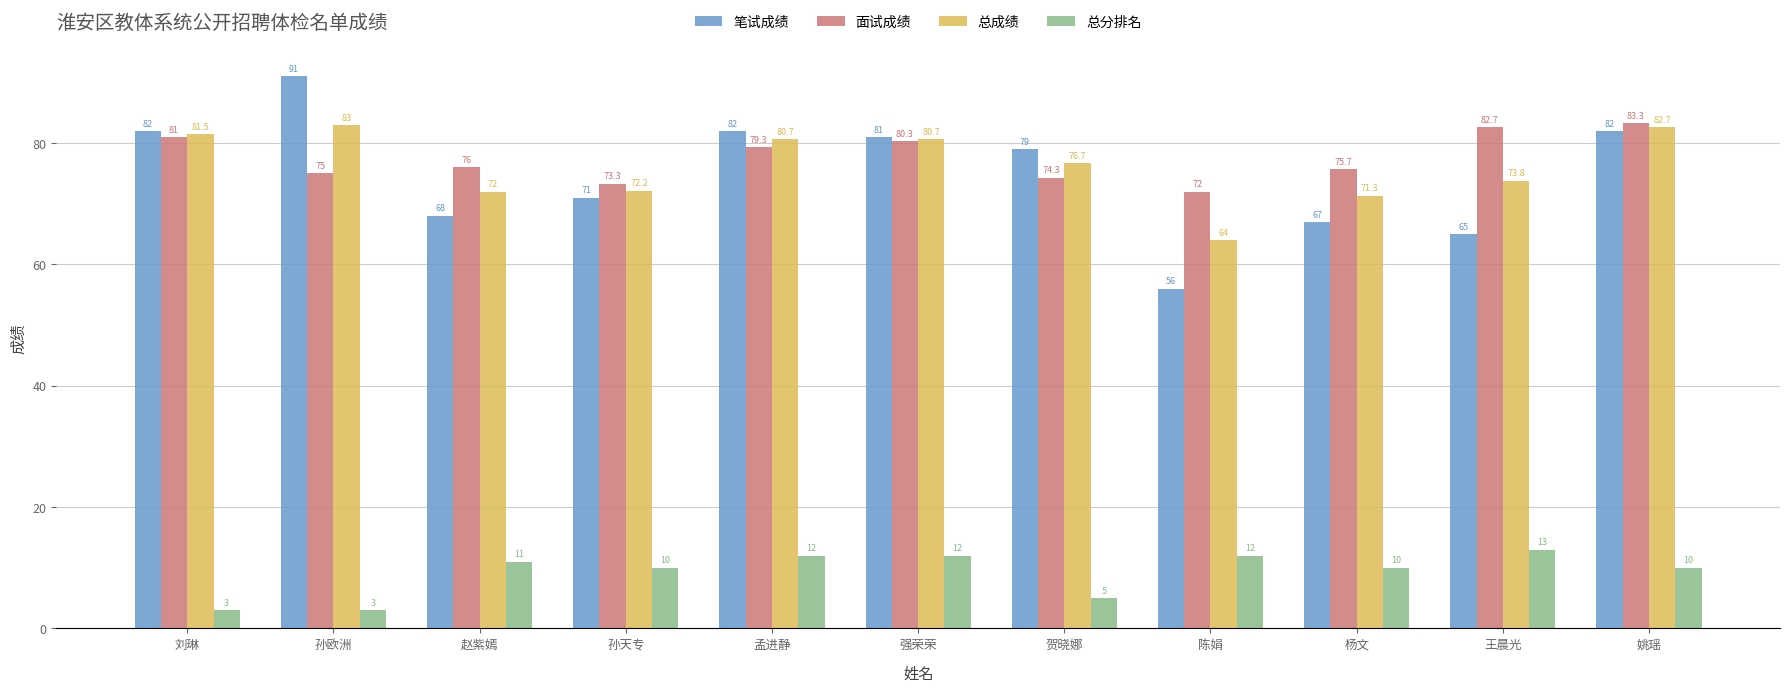

Reading left to right, extract all data points from this chart.

笔试成绩: 刘琳=82.0	孙欧洲=91.0	赵紫嫣=68.0	孙天专=71.0	孟进静=82.0	强荣荣=81.0	贺晓娜=79.0	陈娟=56.0	杨文=67.0	王晨光=65.0	姚瑶=82.0
面试成绩: 刘琳=81.0	孙欧洲=75.0	赵紫嫣=76.0	孙天专=73.3	孟进静=79.3	强荣荣=80.3	贺晓娜=74.3	陈娟=72.0	杨文=75.7	王晨光=82.7	姚瑶=83.3
总成绩: 刘琳=81.5	孙欧洲=83.0	赵紫嫣=72.0	孙天专=72.2	孟进静=80.7	强荣荣=80.7	贺晓娜=76.7	陈娟=64.0	杨文=71.3	王晨光=73.8	姚瑶=82.7
总分排名: 刘琳=3.0	孙欧洲=3.0	赵紫嫣=11.0	孙天专=10.0	孟进静=12.0	强荣荣=12.0	贺晓娜=5.0	陈娟=12.0	杨文=10.0	王晨光=13.0	姚瑶=10.0